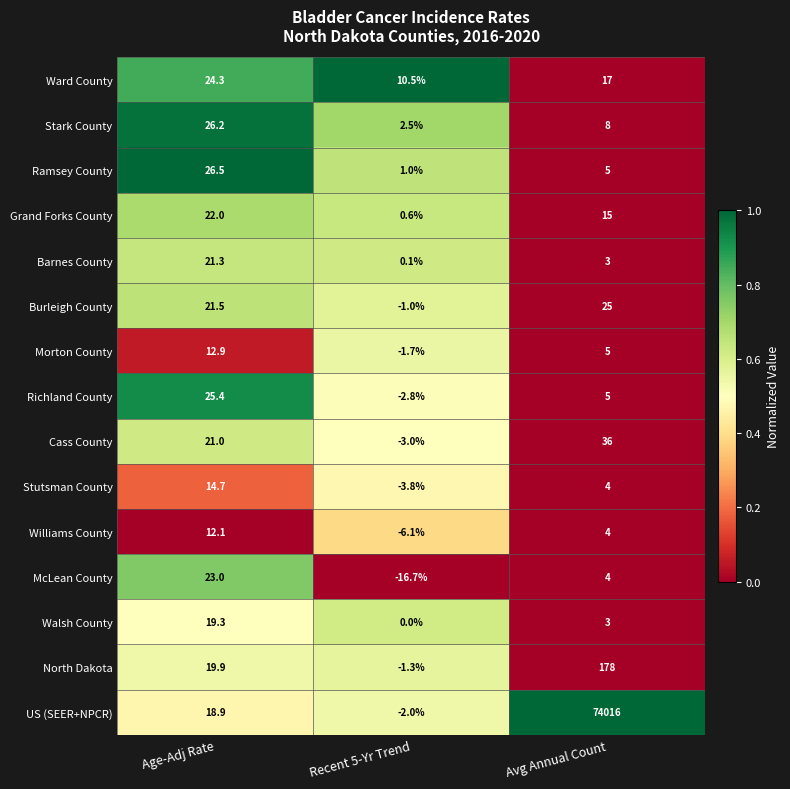

What is the difference between the Stark County values at Recent 5-Yr Trend and Avg Annual Count?

5.5